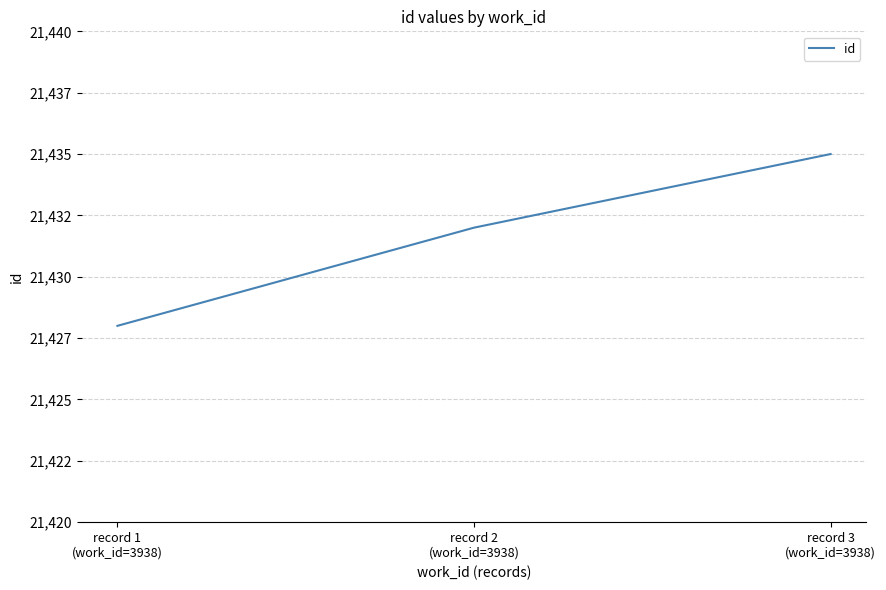

Which category has the highest value across all series?

record 3
(work_id=3938)